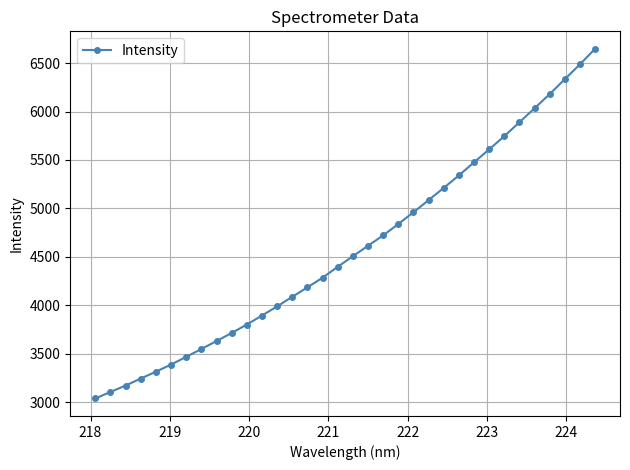

What is the maximum value shown in the chart?

6648.3